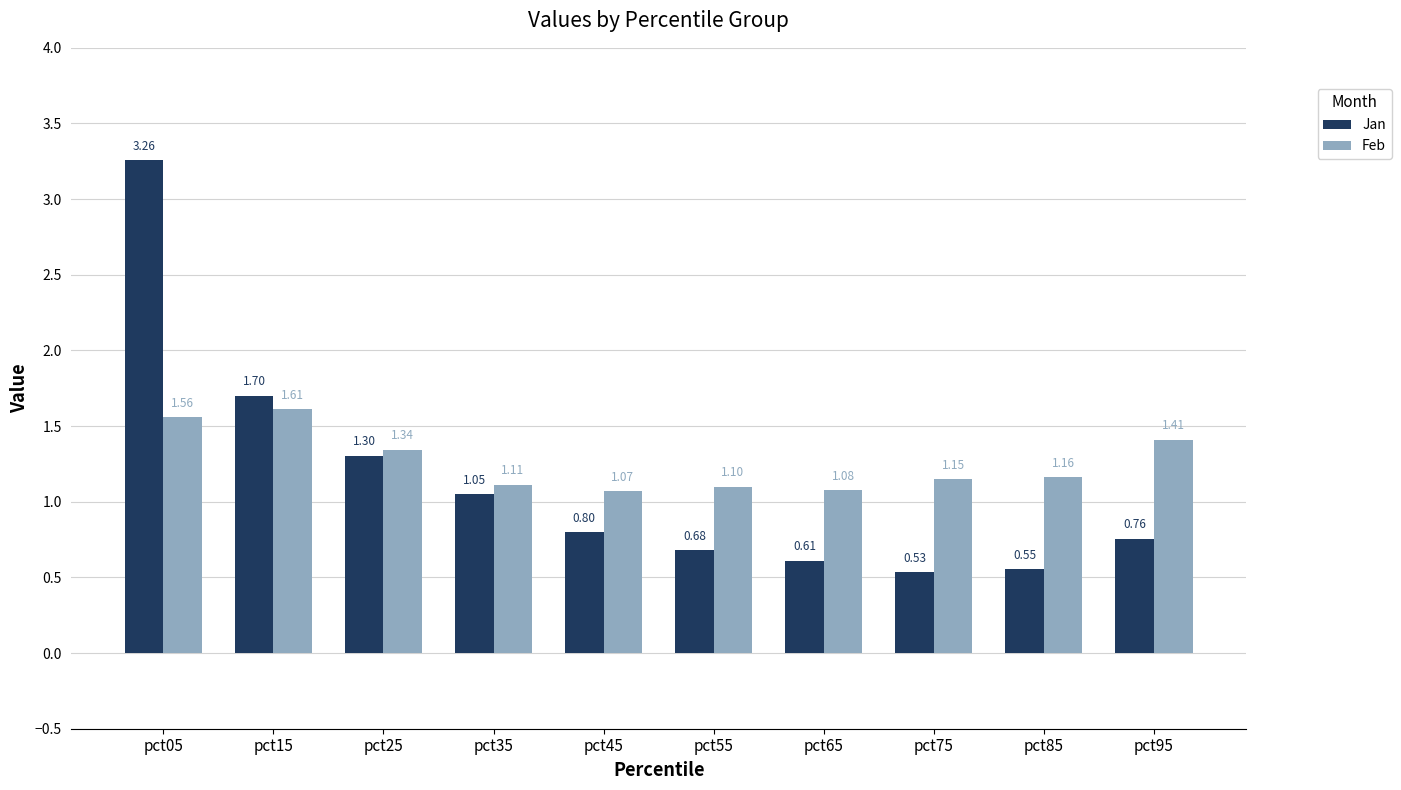

Which series has the largest total across all categories?

Feb